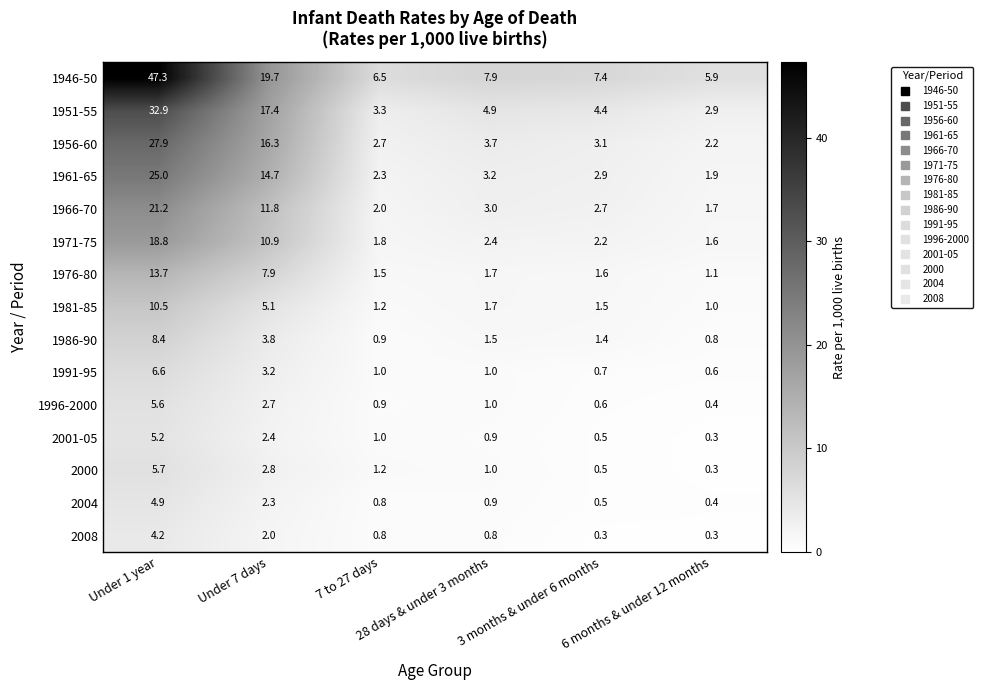

What is the smallest value displayed?

0.3